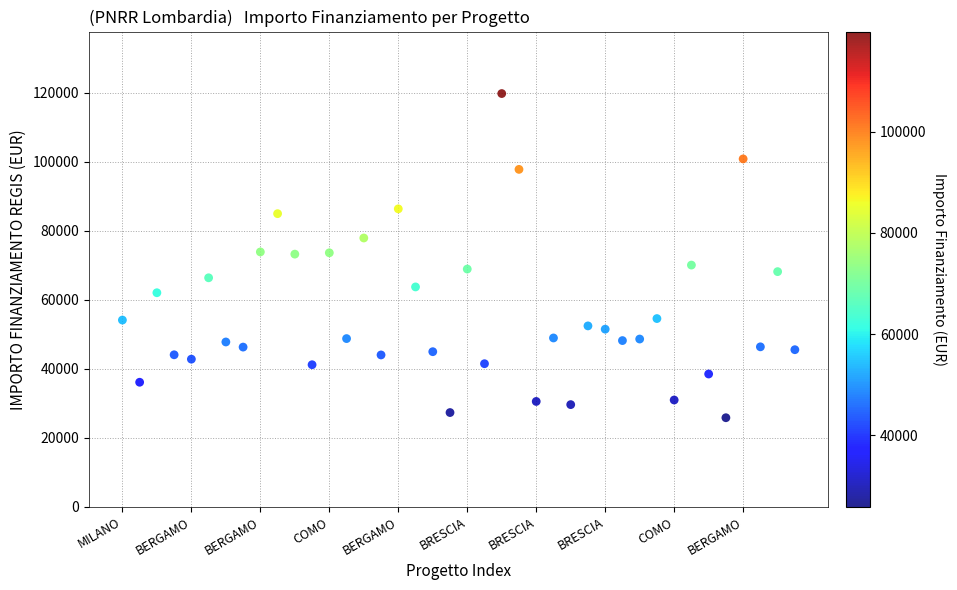

What is the range of Y values (max minus min)?

93941.0